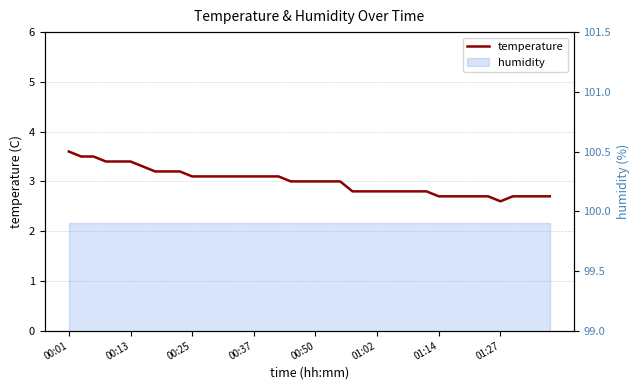

How many interior local valleys (lower than both neighbors) does the data have?

1